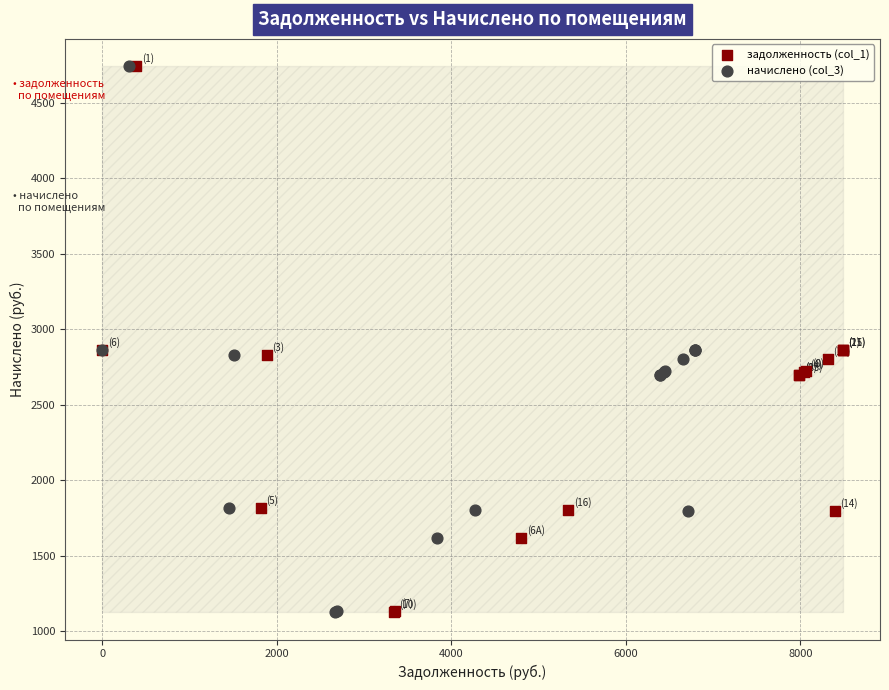

What are all the series names shown in the legend?

задолженность (col_1), начислено (col_3)